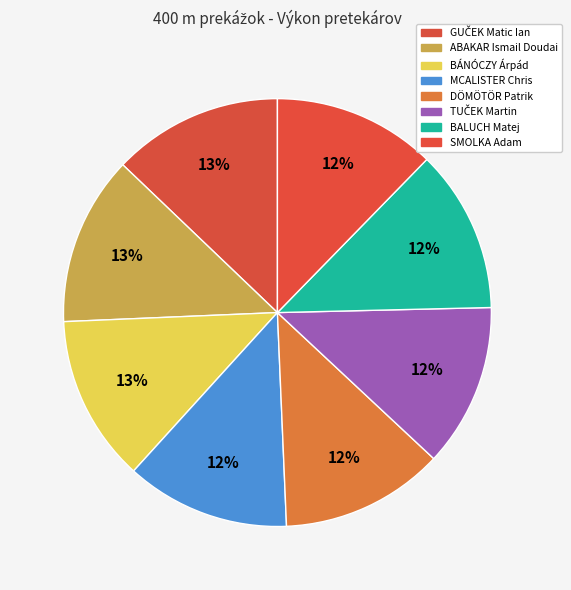

Count the number of slices in the pie.

8